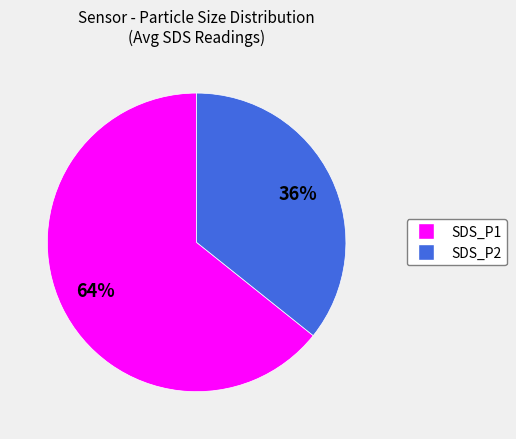

True or false: SDS_P1 accounts for 70% of the total.

False